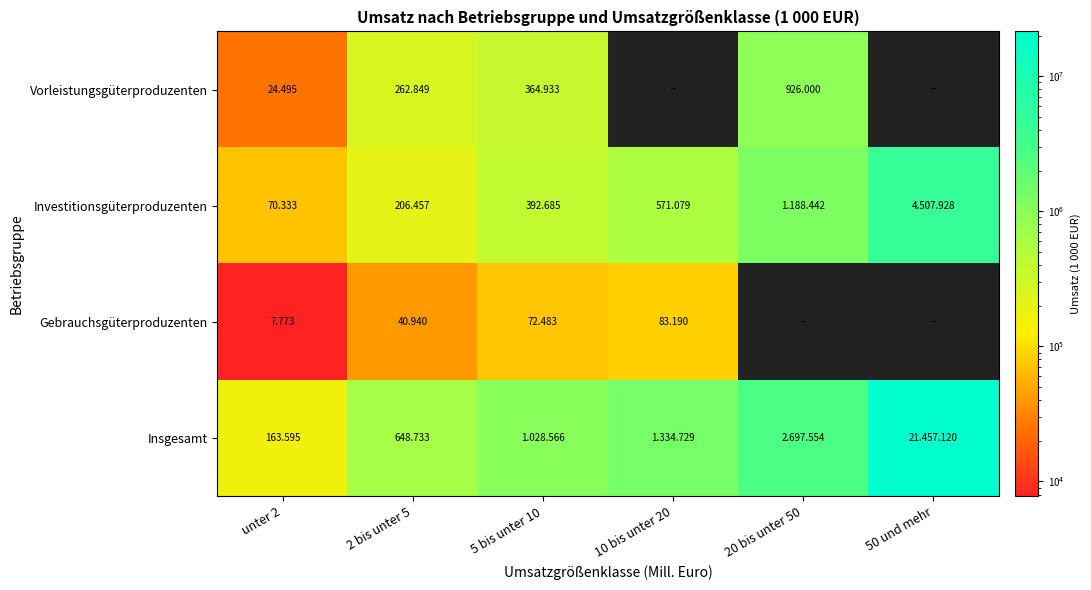

What is the difference between the highest and lowest values at 5 bis unter 10?

956083.0